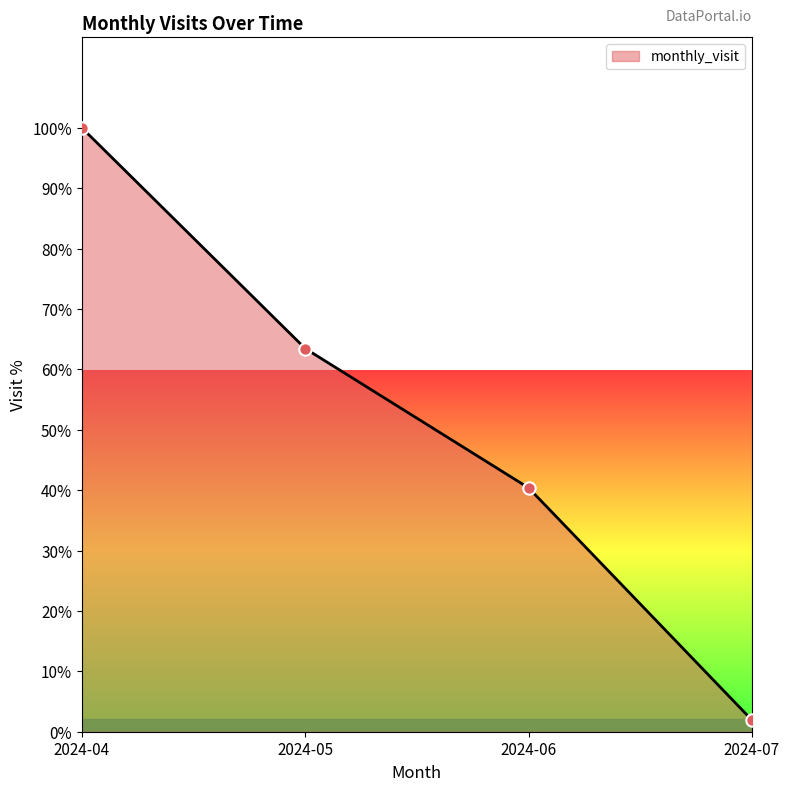

What is the change in value from 2024-04 to 2024-05?

-36.5